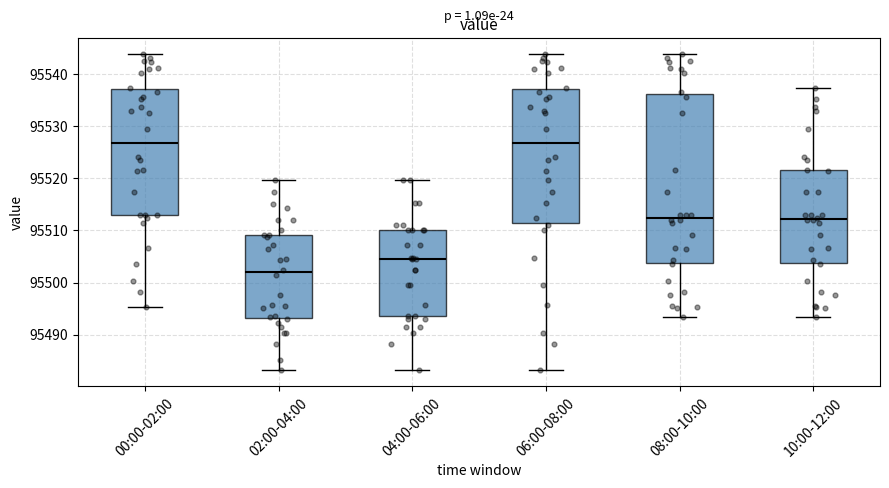

Reading left to right, read every box against the y-axis: the position of its median line, the range the box covers, and the ends of its whiskers. The values are not printed on the chart, so give them approximately, as read against the axis.

00:00-02:00: median 95527, box 95513 to 95537, whiskers 95495 to 95544
02:00-04:00: median 95502, box 95493 to 95509, whiskers 95483 to 95520
04:00-06:00: median 95505, box 95494 to 95510, whiskers 95483 to 95520
06:00-08:00: median 95527, box 95511 to 95537, whiskers 95483 to 95544
08:00-10:00: median 95512, box 95504 to 95536, whiskers 95493 to 95544
10:00-12:00: median 95512, box 95504 to 95522, whiskers 95493 to 95537